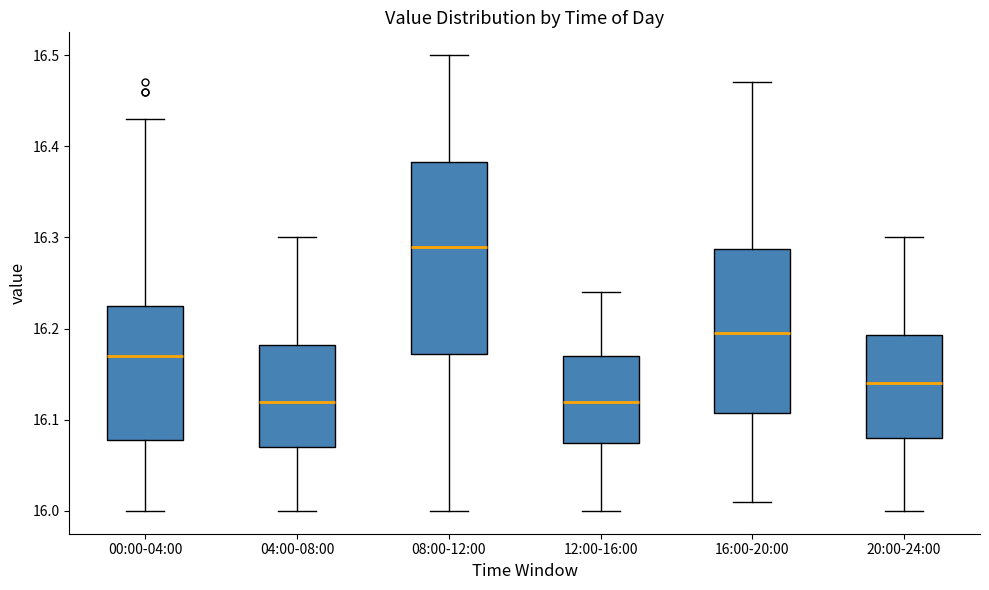

Where does the lower whisker of the box for 16:00-20:00 end on the y-axis? The values are not printed on the chart, so give them approximately, as read against the axis.

16.01